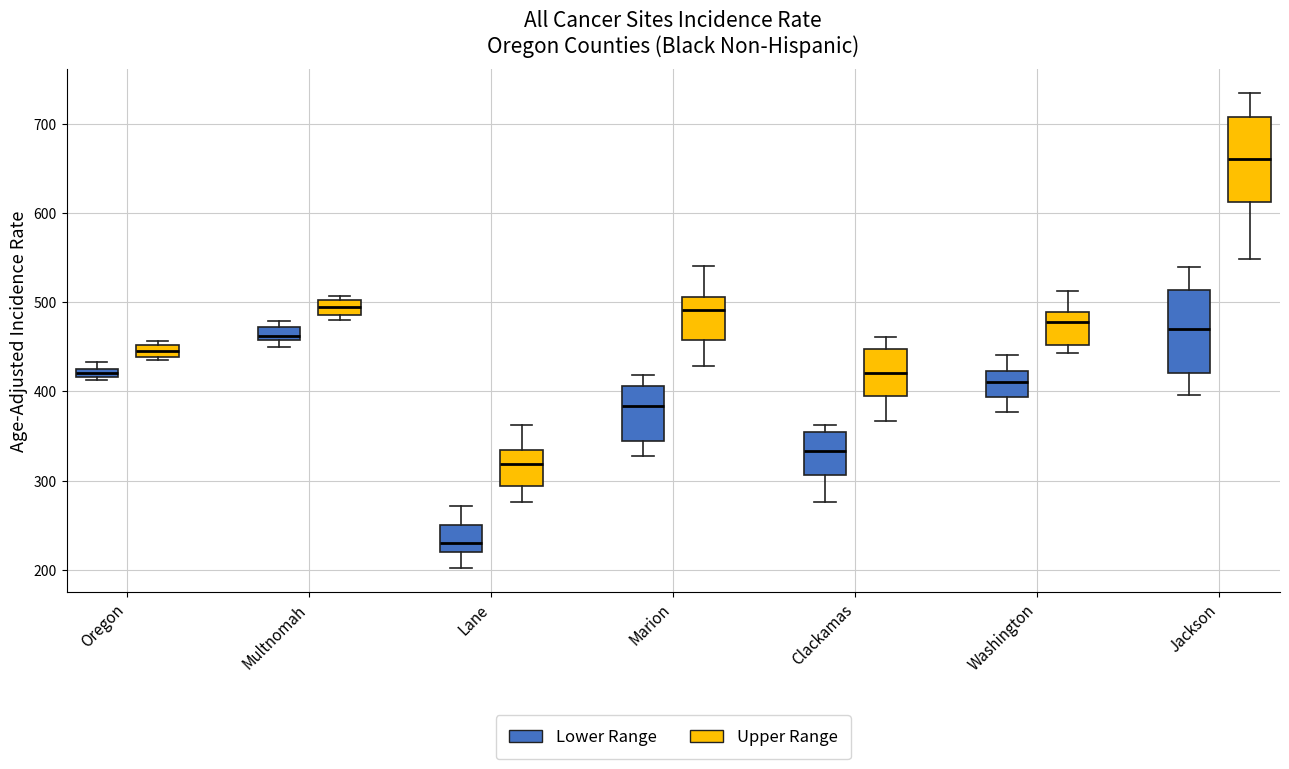

Where is the lower edge of the box for Oregon (Lower Range) on the y-axis? The values are not printed on the chart, so give them approximately, as read against the axis.

420